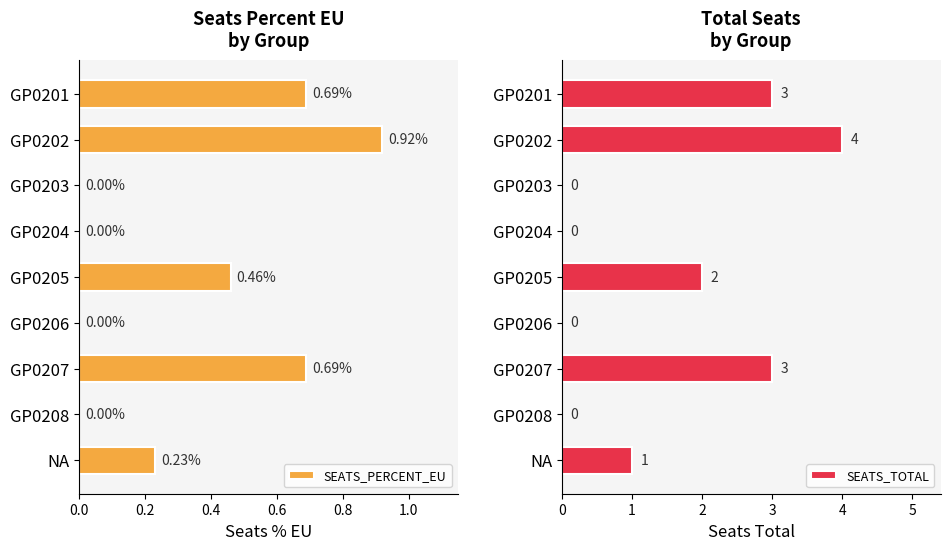

How many groups of bars are there?

9